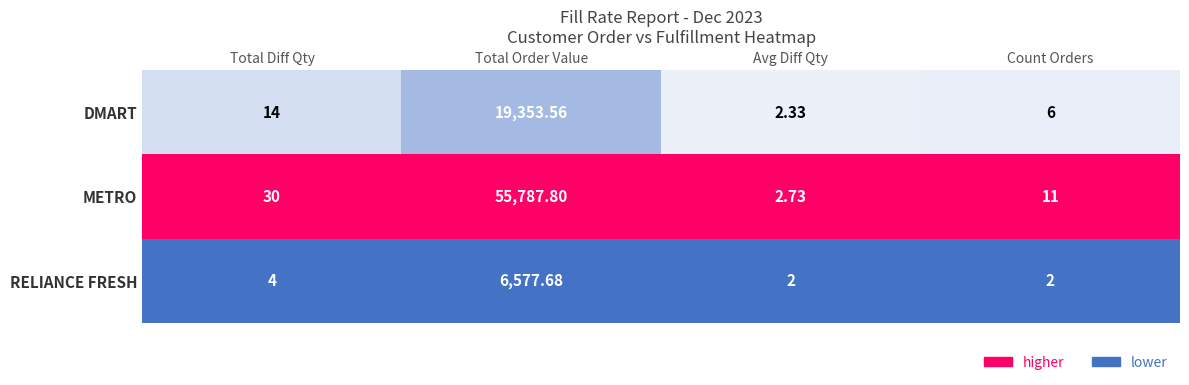

Which series has the largest total across all categories?

METRO